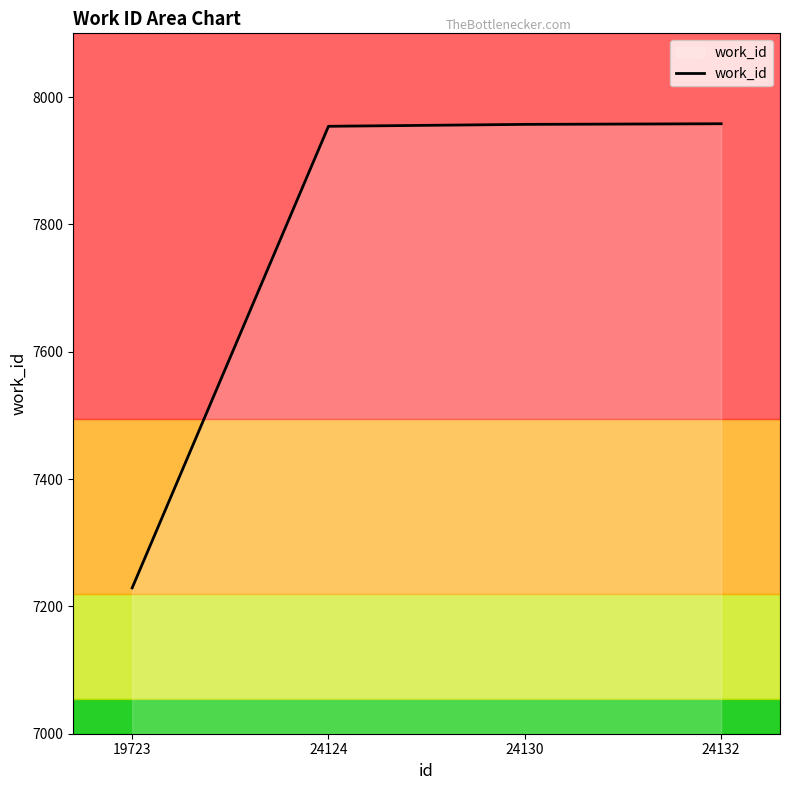

Approximately how many times larger is the value at 24132 compared to 19723?

1.1